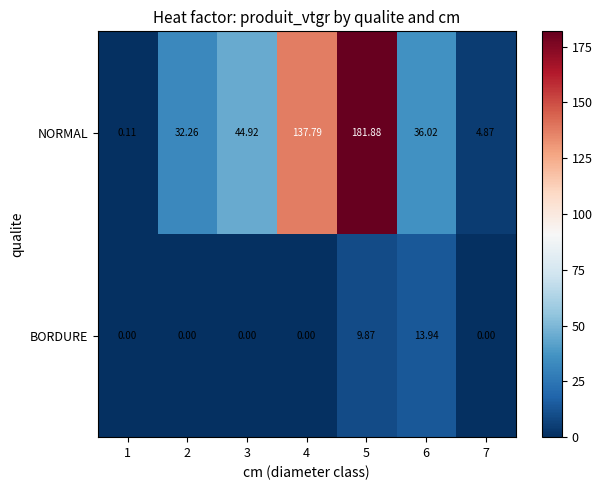

Which series has the widest spread of values?

NORMAL